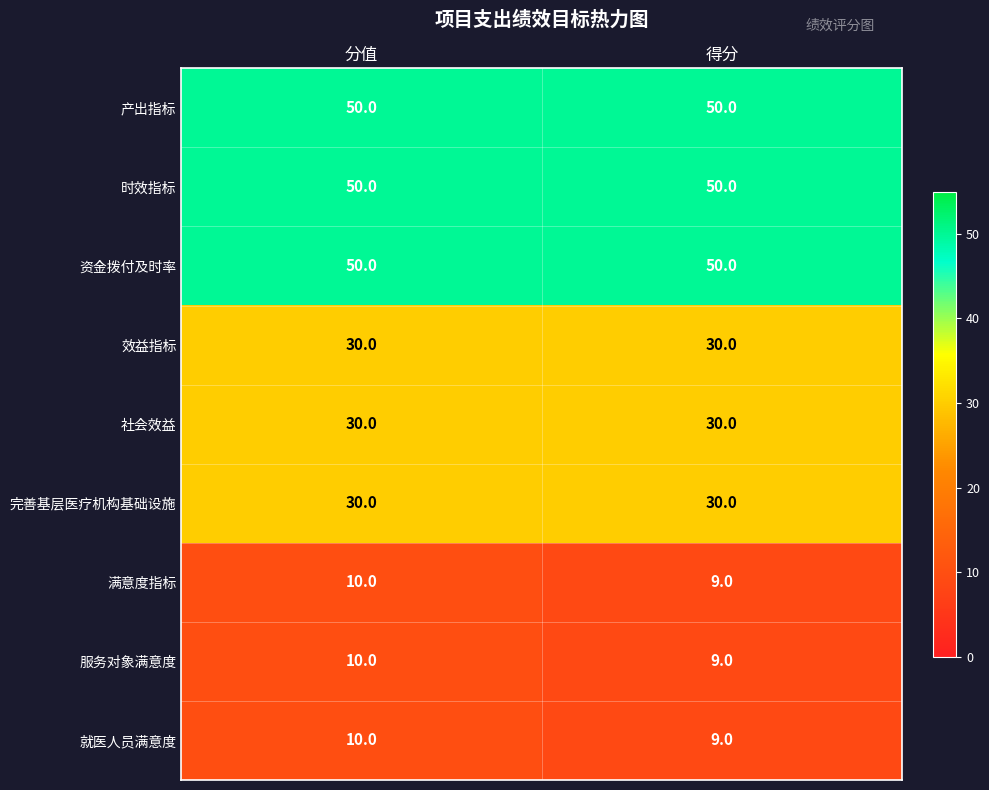

At which category is the sum across all series the highest?

分值